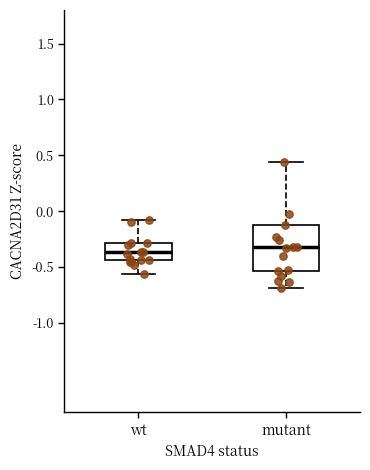

Where is the lower edge of the box for wt on the y-axis? The values are not printed on the chart, so give them approximately, as read against the axis.

-0.45